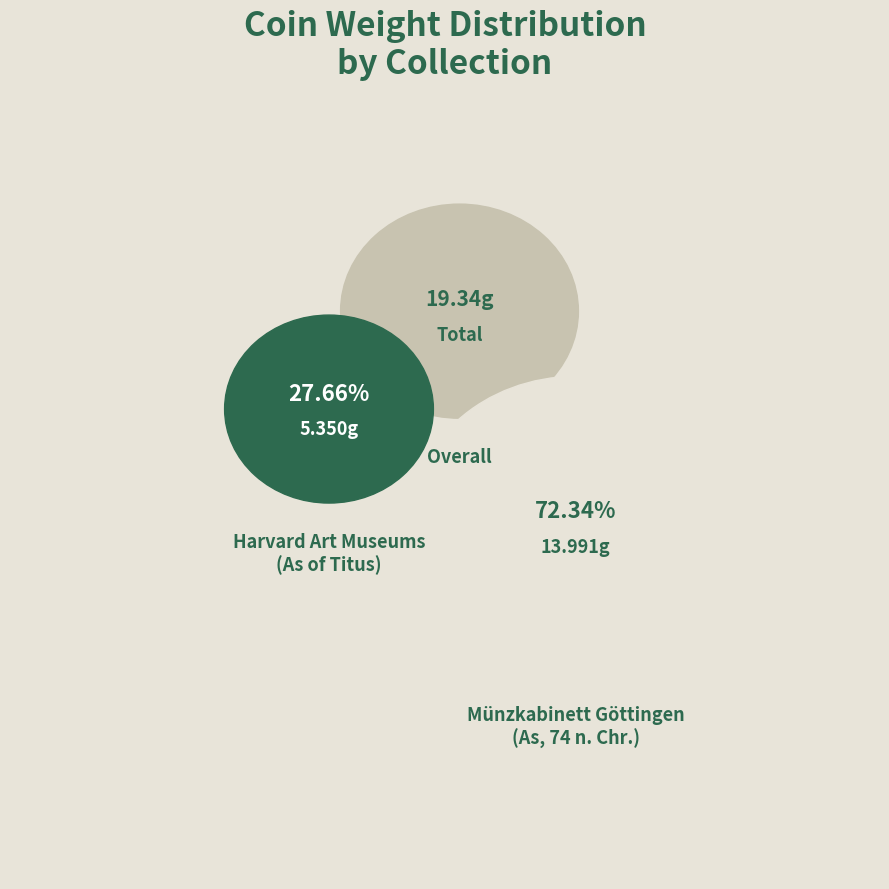

Combined, do Harvard Art Museums
(As of Titus) and Münzkabinett Göttingen
(As, 74 n. Chr.) account for over 50%?

Yes